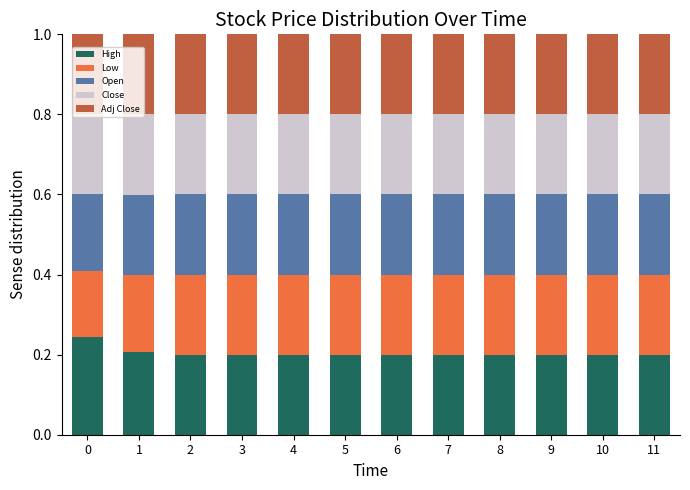

How many bars are there in total?

12